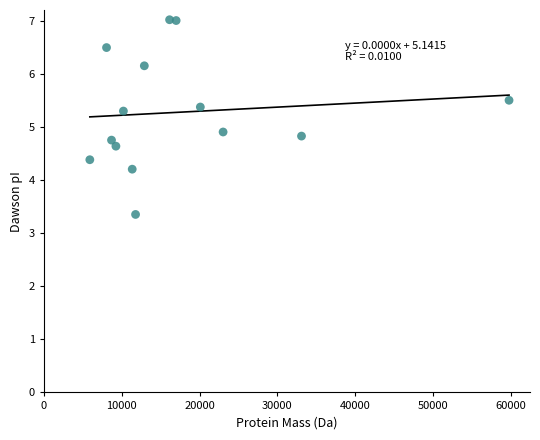

What Y value in the scatter plot is closest to 5?

4.9